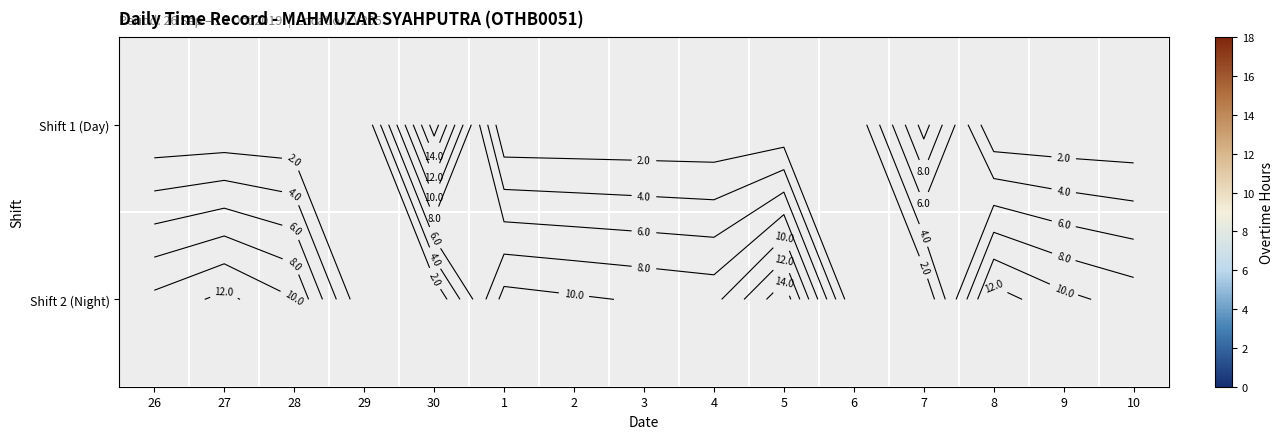

Is the value of Shift 2 (Night) at 9 greater than the value of Shift 1 (Day) at 6?

Yes